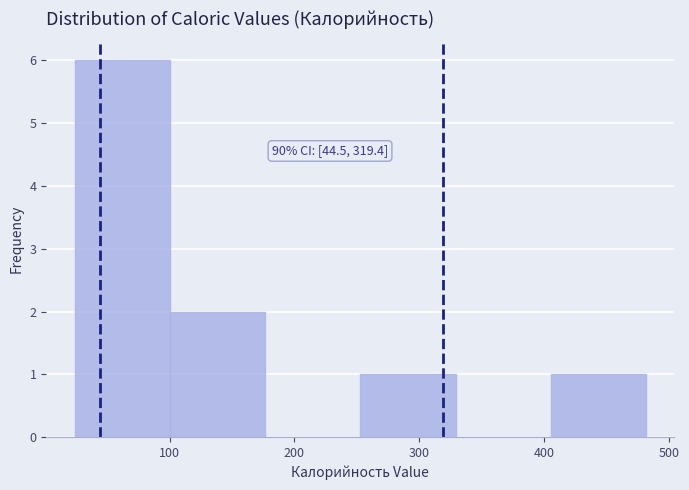

Over which range of the x-axis is the bar tallest?

20 to 100